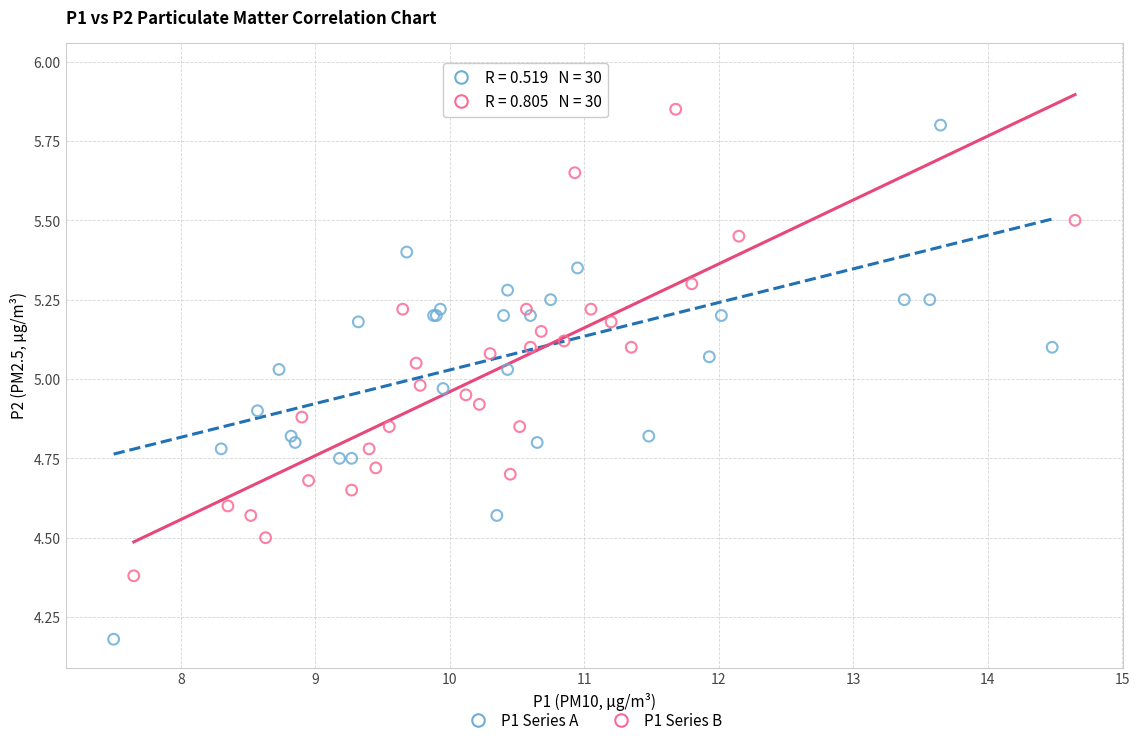

Which series has the widest spread of Y values?

P1 Series A